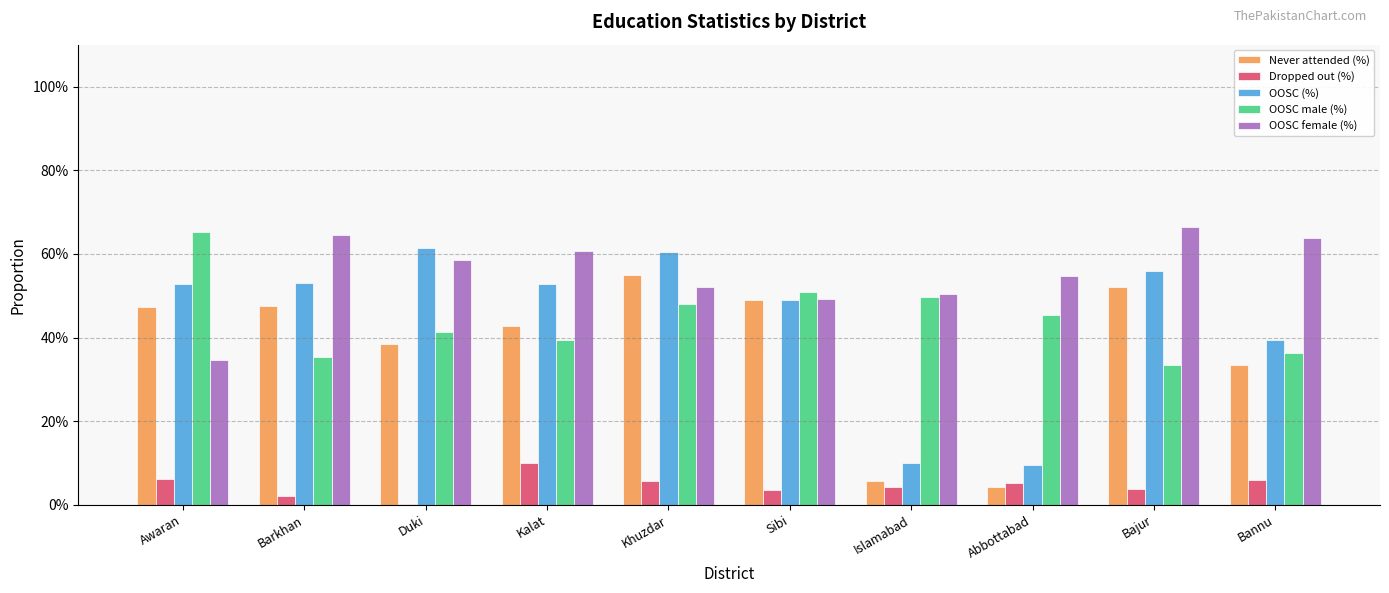

Reading right to left, extract all data points from this chart.

Never attended (%): Bannu=0.3	Bajur=0.5	Abbottabad=0.0	Islamabad=0.1	Sibi=0.5	Khuzdar=0.5	Kalat=0.4	Duki=0.4	Barkhan=0.5	Awaran=0.5
Dropped out (%): Bannu=0.1	Bajur=0.0	Abbottabad=0.1	Islamabad=0.0	Sibi=0.0	Khuzdar=0.1	Kalat=0.1	Duki=0.0	Barkhan=0.0	Awaran=0.1
OOSC (%): Bannu=0.4	Bajur=0.6	Abbottabad=0.1	Islamabad=0.1	Sibi=0.5	Khuzdar=0.6	Kalat=0.5	Duki=0.6	Barkhan=0.5	Awaran=0.5
OOSC male (%): Bannu=0.4	Bajur=0.3	Abbottabad=0.5	Islamabad=0.5	Sibi=0.5	Khuzdar=0.5	Kalat=0.4	Duki=0.4	Barkhan=0.4	Awaran=0.7
OOSC female (%): Bannu=0.6	Bajur=0.7	Abbottabad=0.5	Islamabad=0.5	Sibi=0.5	Khuzdar=0.5	Kalat=0.6	Duki=0.6	Barkhan=0.6	Awaran=0.3